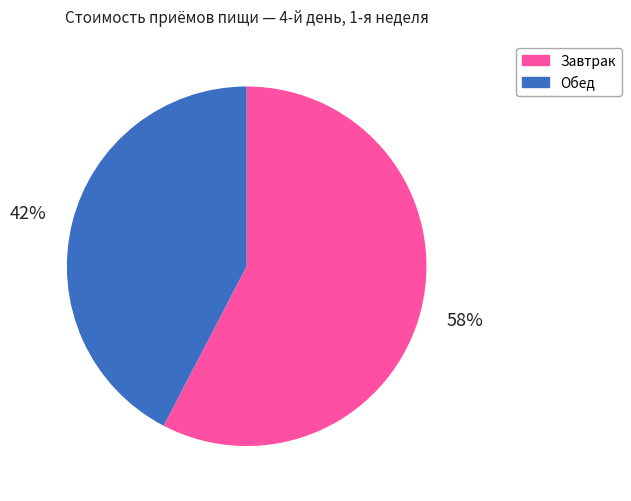

Count the number of slices in the pie.

2